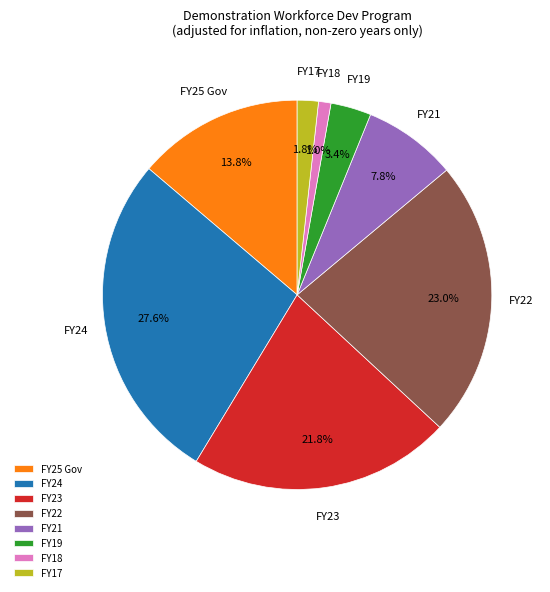

How much of the chart is everything except FY23?

78.2%